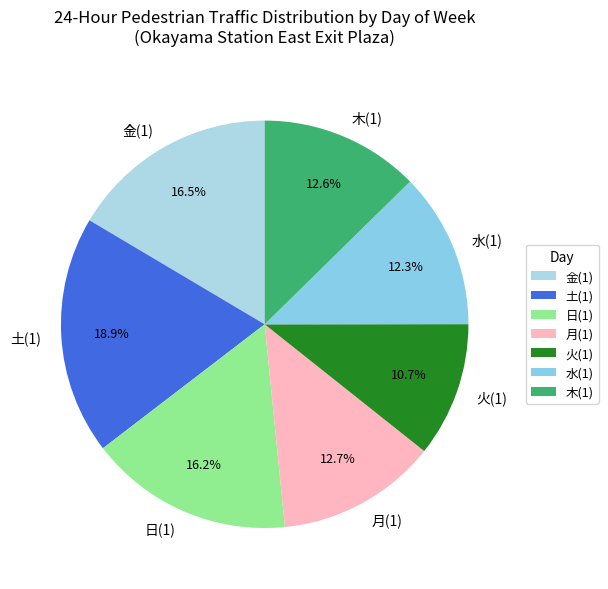

How many segments does this pie chart have?

7